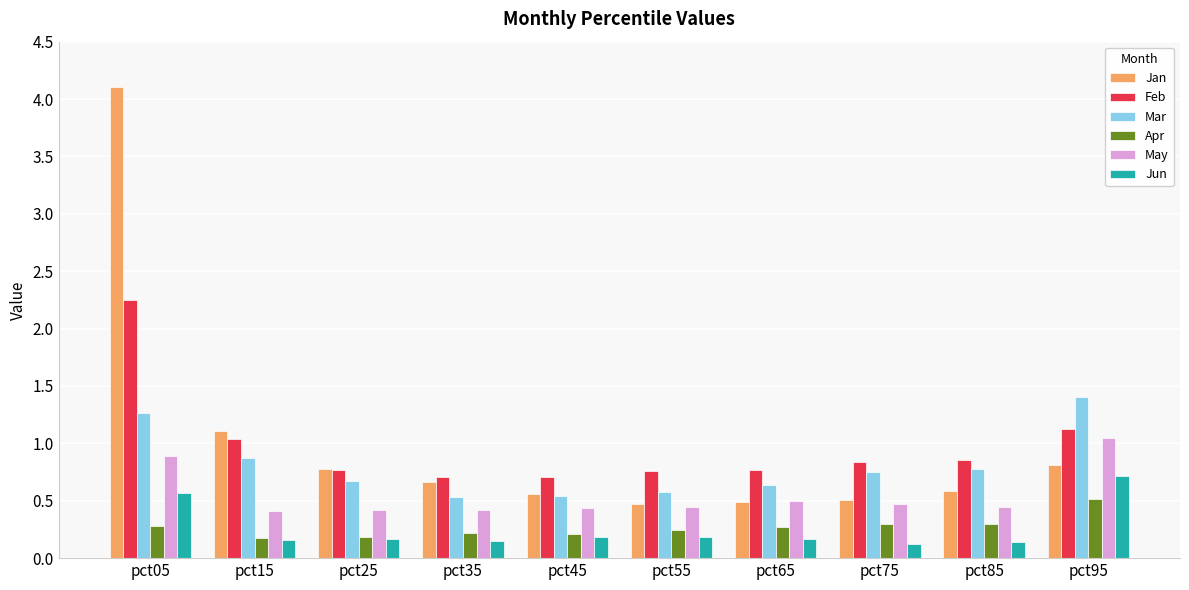

List the series in order of their peak value, highest first.

Jan, Feb, Mar, May, Jun, Apr